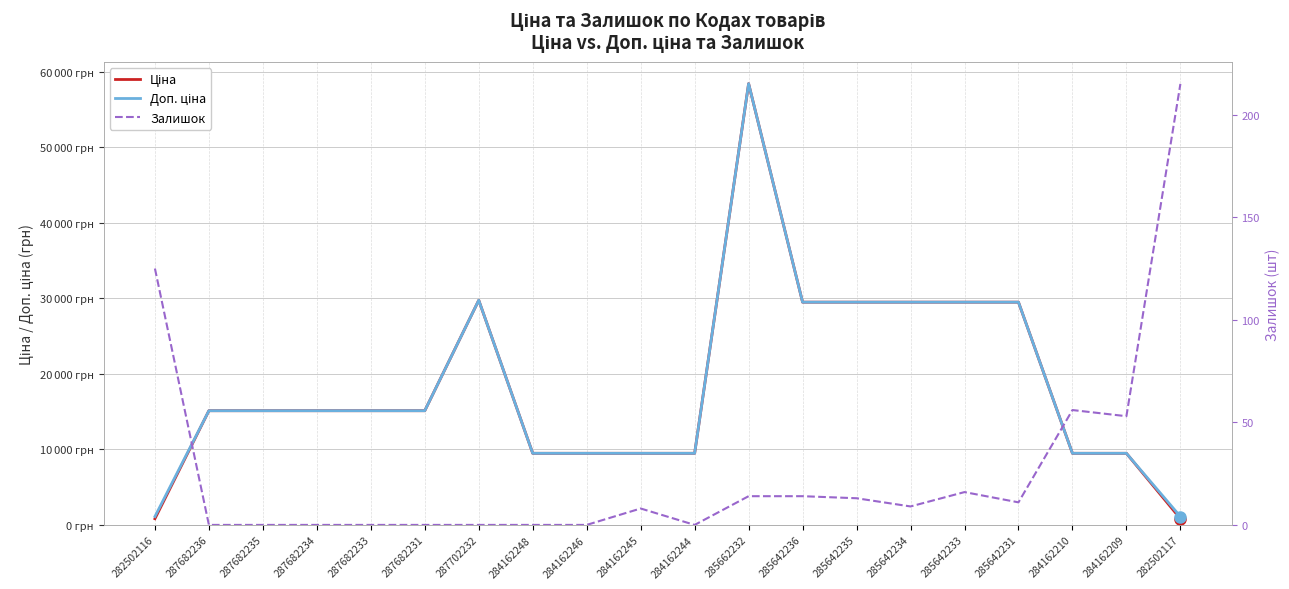

What is the spread (max minus min) of values at 287682233?

15120.0